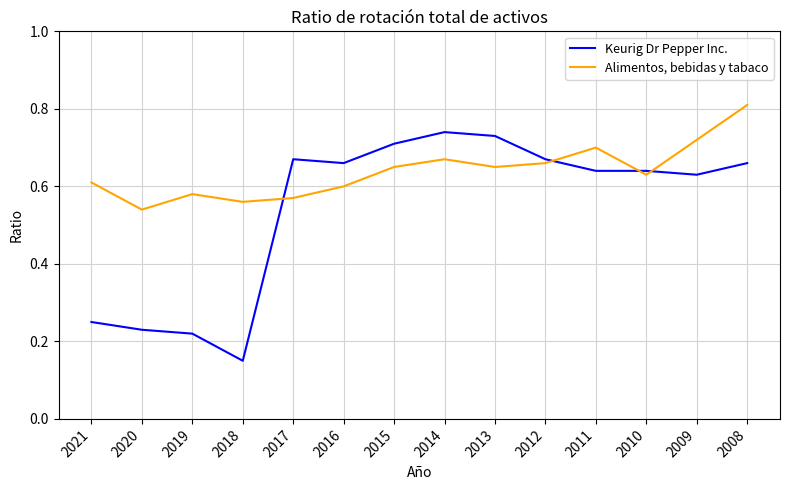

Between which two adjacent categories do Keurig Dr Pepper Inc. and Alimentos, bebidas y tabaco first intersect?

2018 and 2017